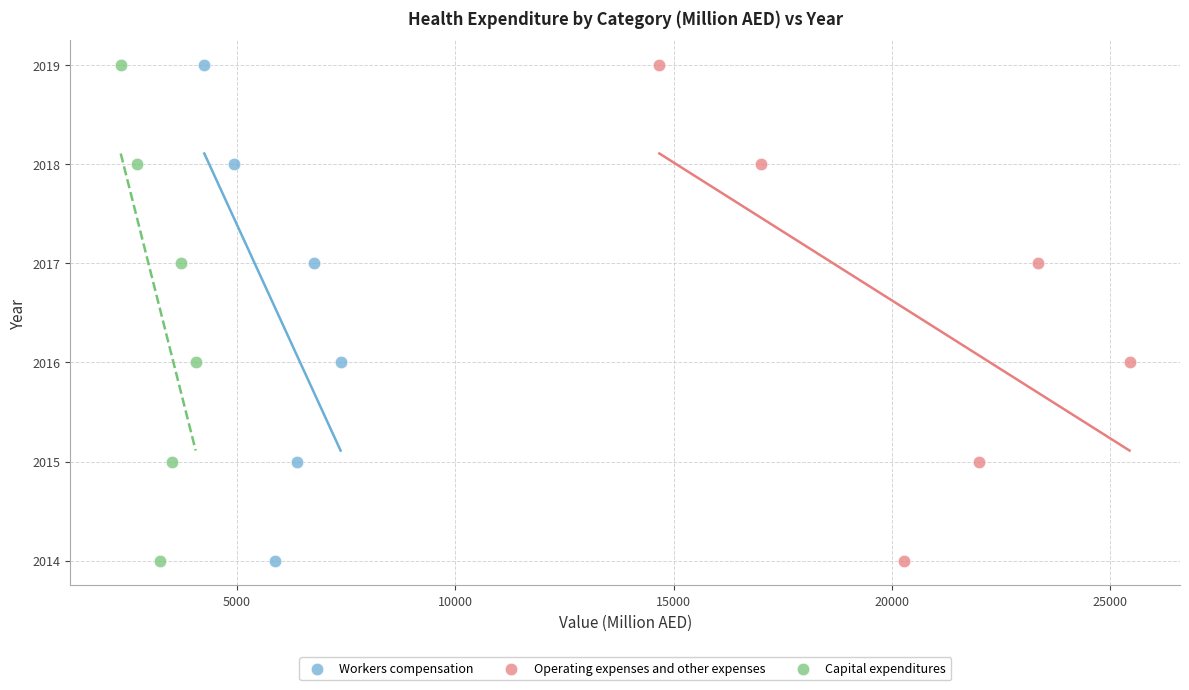

What are all the series names shown in the legend?

Workers compensation, Operating expenses and other expenses, Capital expenditures